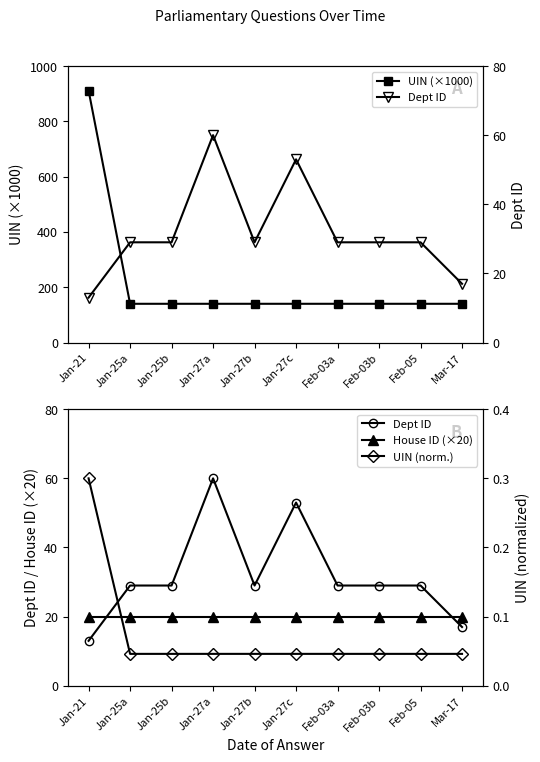

What is the difference between the maximum and second lowest values in the UIN (norm.) series?

0.3